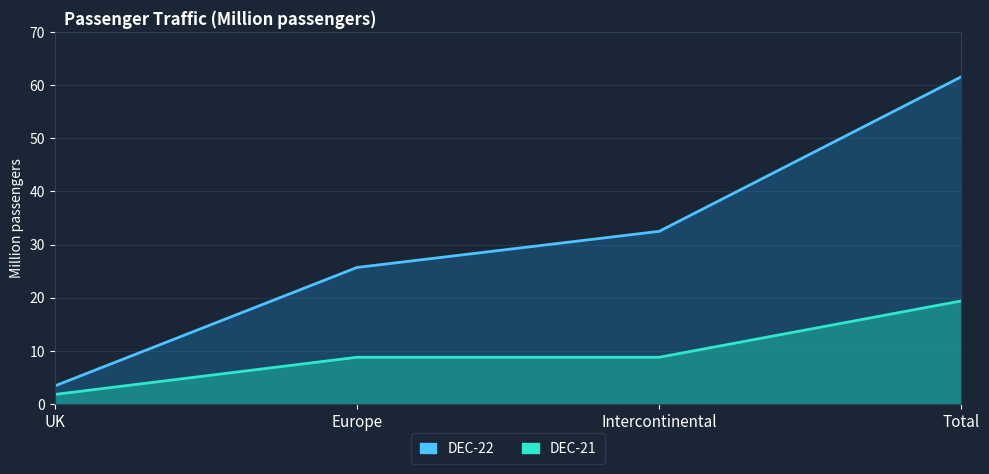

What are all the series names shown in the legend?

DEC-22, DEC-21